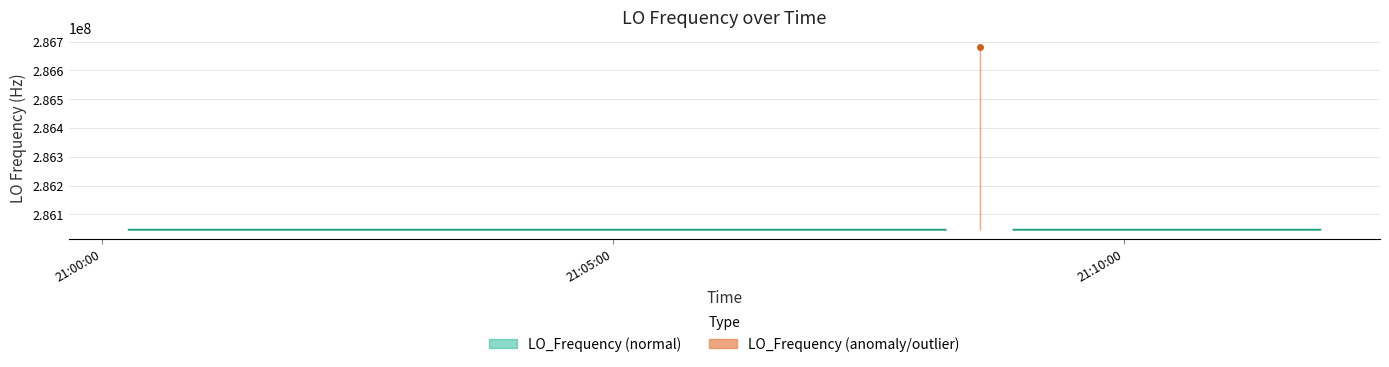

Reading left to right, transcribe all the data shown in this chart.

286047001.1	286047000.9	286047000.3	286046999.9	286047002.5	286047002.1	286047002.0	286047002.1	286047004.4	286046999.9	286046999.9	286046998.2	286047000.4	286047000.2	286046999.8	286047000.1	286046999.8	286047000.0	286047000.6	286047000.7	286047002.8	286046999.9	286046999.9	286047001.7	286047004.3	286046999.7	286047000.0	286682705.4	286046999.9	286046999.9	286047002.8	286047001.3	286047003.9	286047004.3	286047001.6	286047001.6	286047001.7	286047004.2	286047001.8	286047001.5